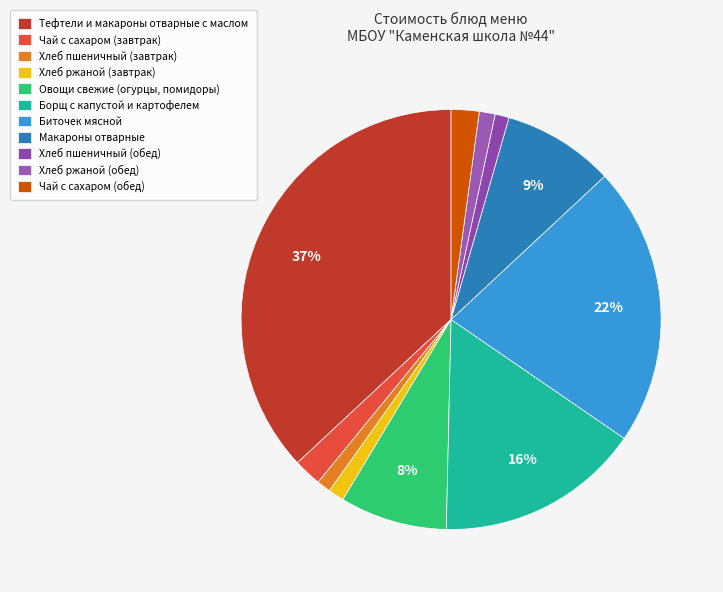

To the nearest percent, what portion does Хлеб пшеничный (обед) represent?

1%